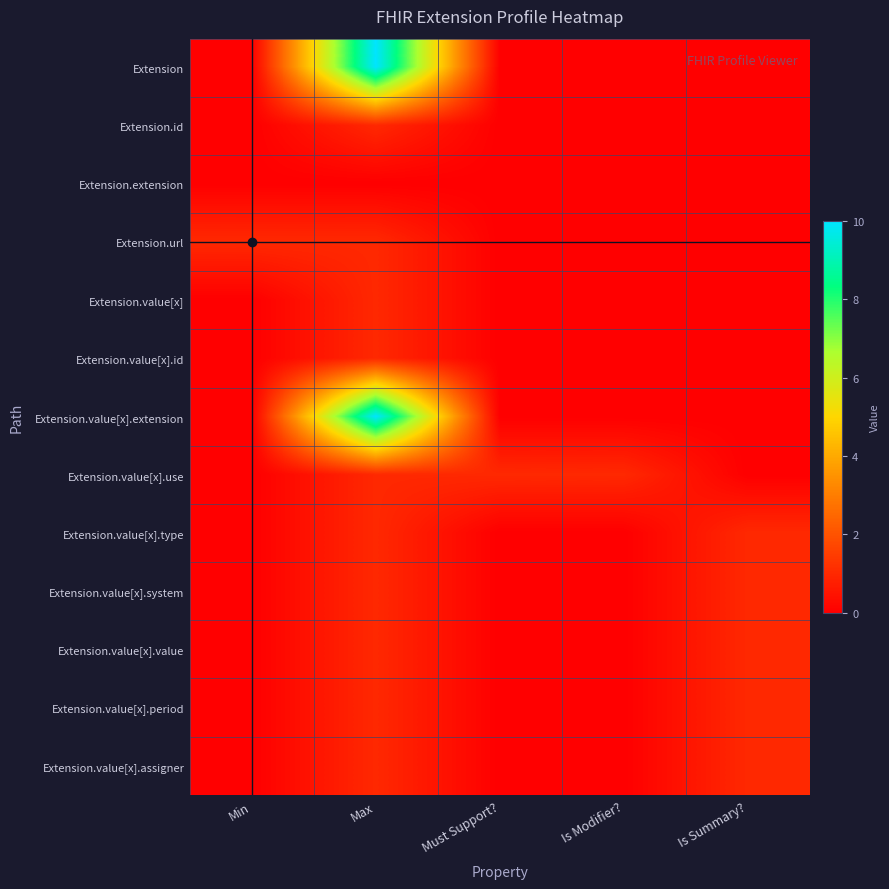

List the series in order of their peak value, lowest first.

Extension.extension, Extension.id, Extension.url, Extension.value[x], Extension.value[x].id, Extension.value[x].use, Extension.value[x].type, Extension.value[x].system, Extension.value[x].value, Extension.value[x].period, Extension.value[x].assigner, Extension, Extension.value[x].extension